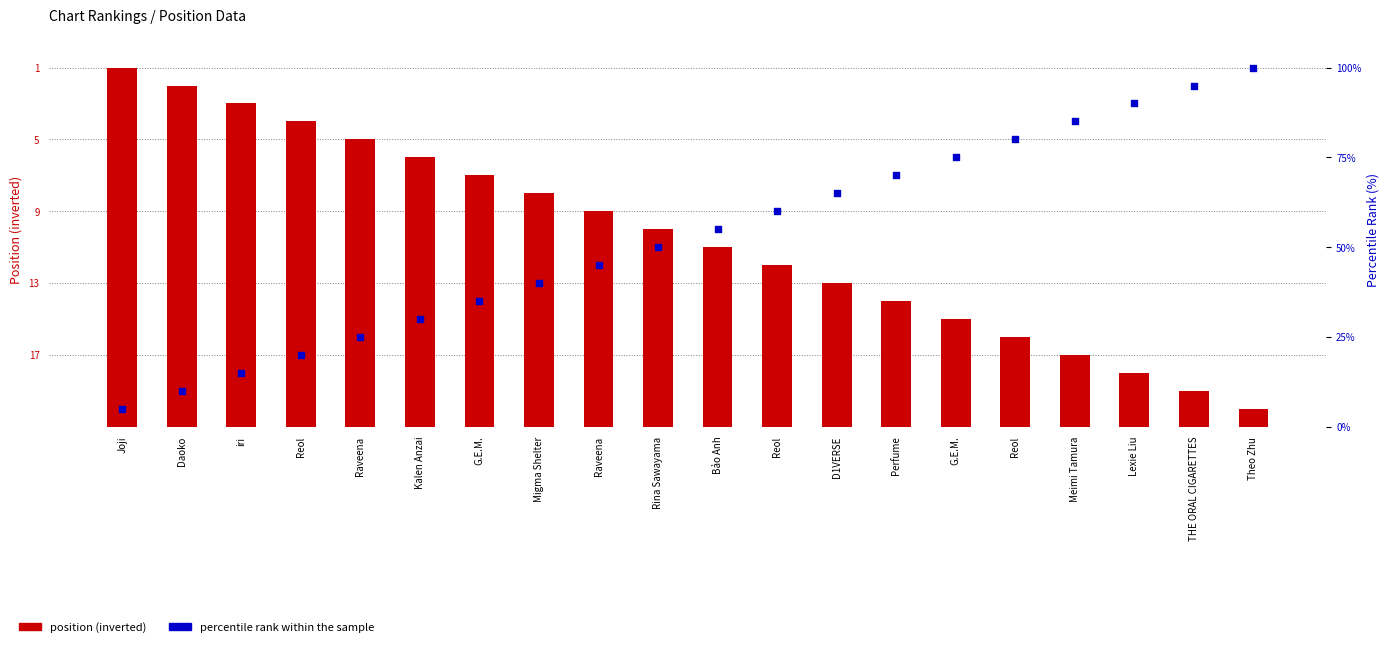

Which series has the largest Y range (max minus min)?

percentile rank within the sample